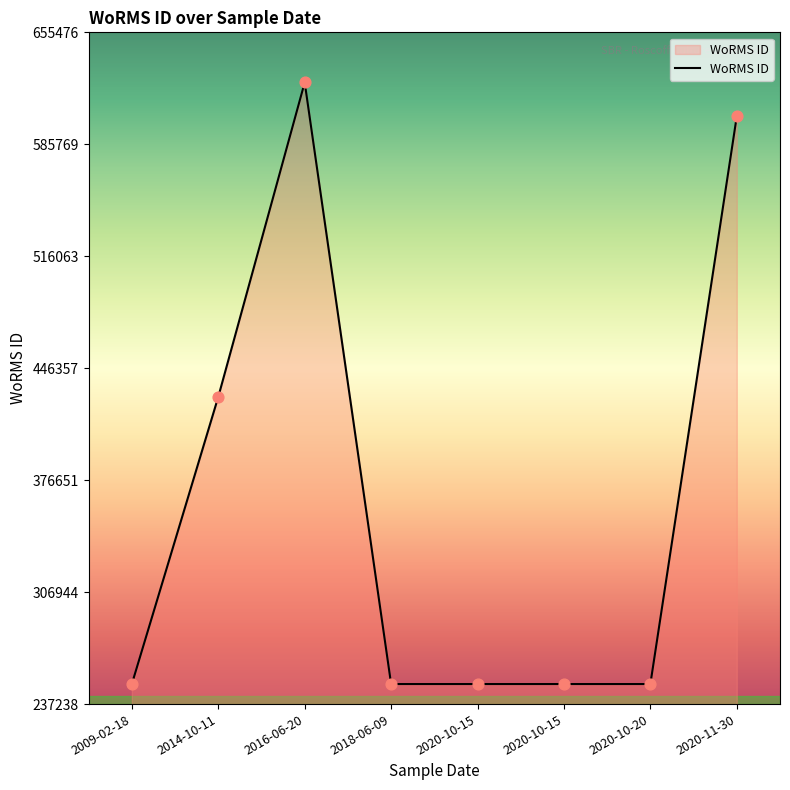

What is the change in value from 2016-06-20 to 2018-06-09?

-374538